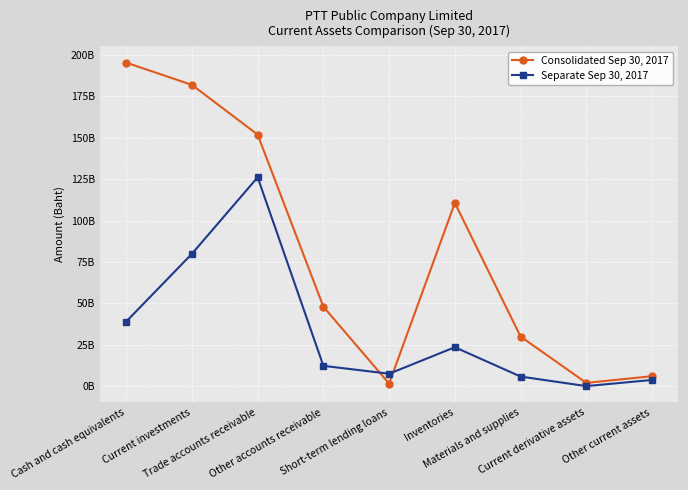

List the series in order of their overall mean, lowest first.

Separate Sep 30, 2017, Consolidated Sep 30, 2017